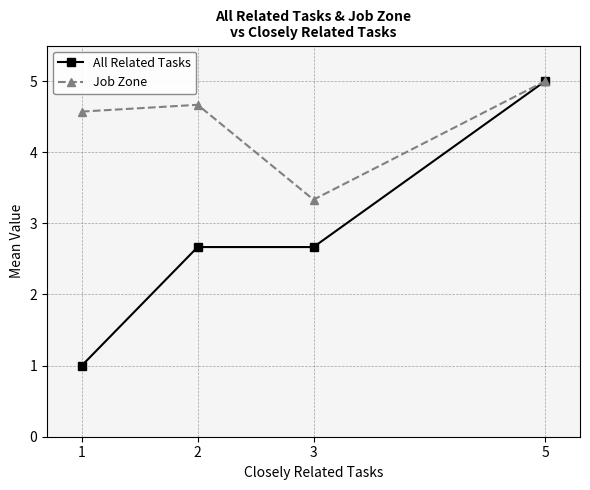

What is the minimum value shown in the chart?

1.0